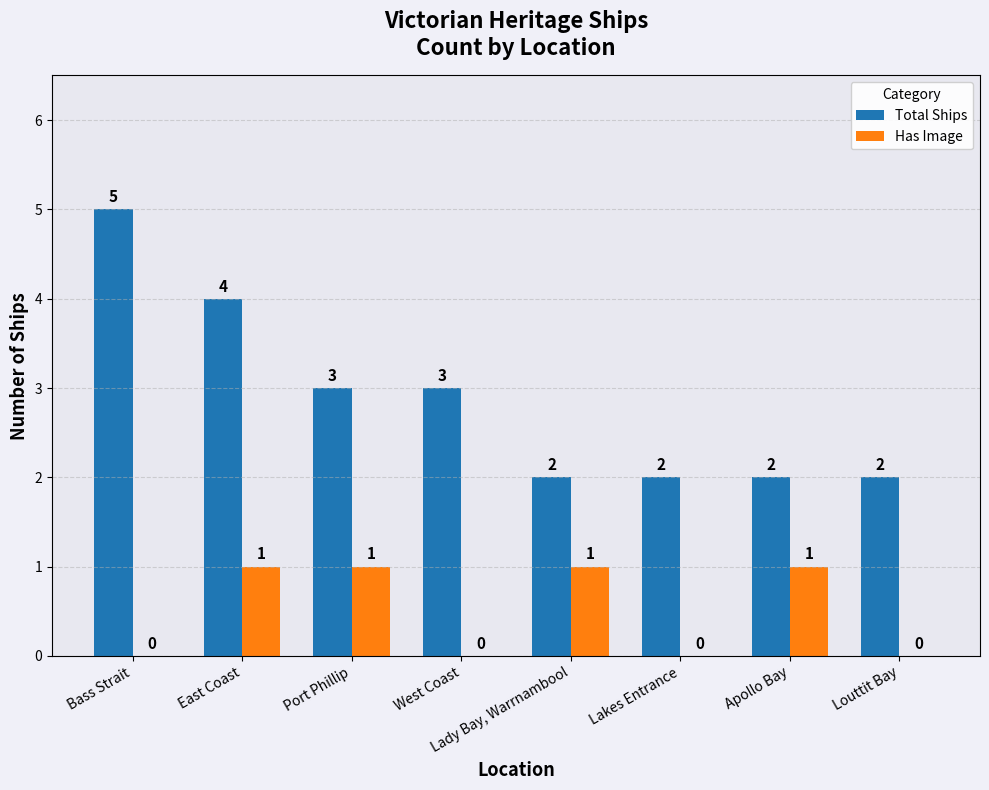

Which series has the largest range (max minus min)?

Total Ships